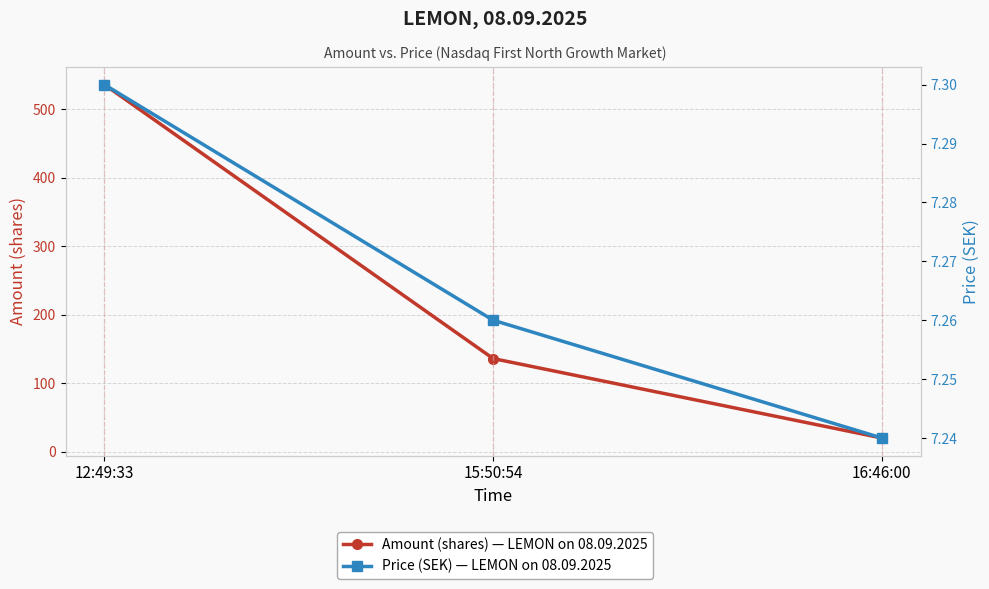

What is the average value of the Amount series?

230.7